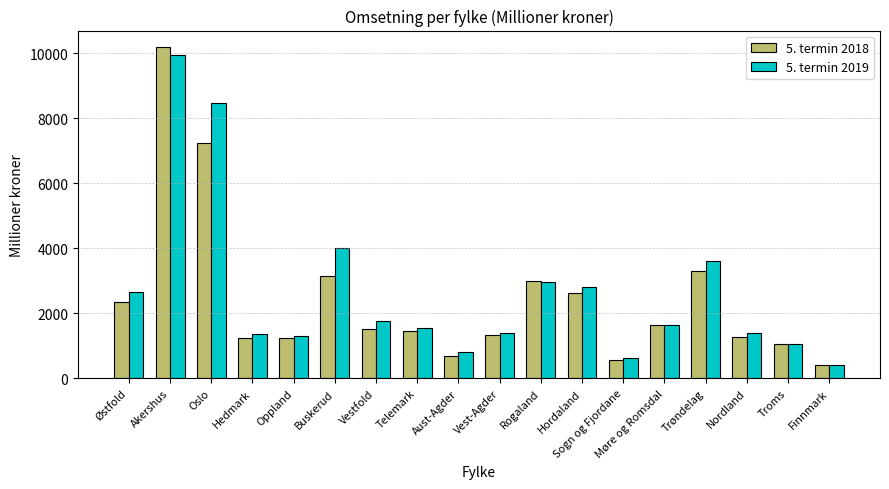

How many data points does each series have?

18